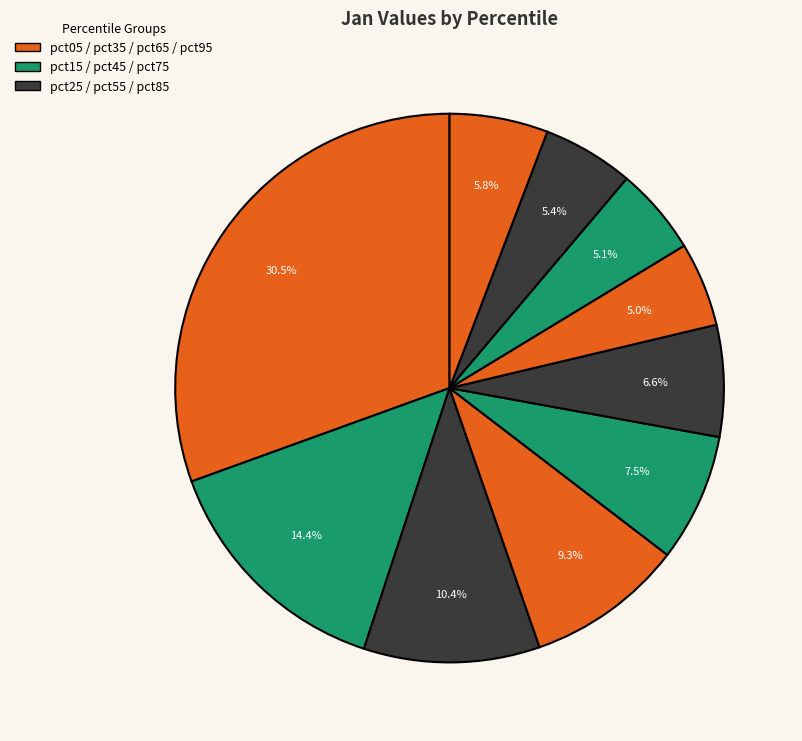

How many segments does this pie chart have?

10